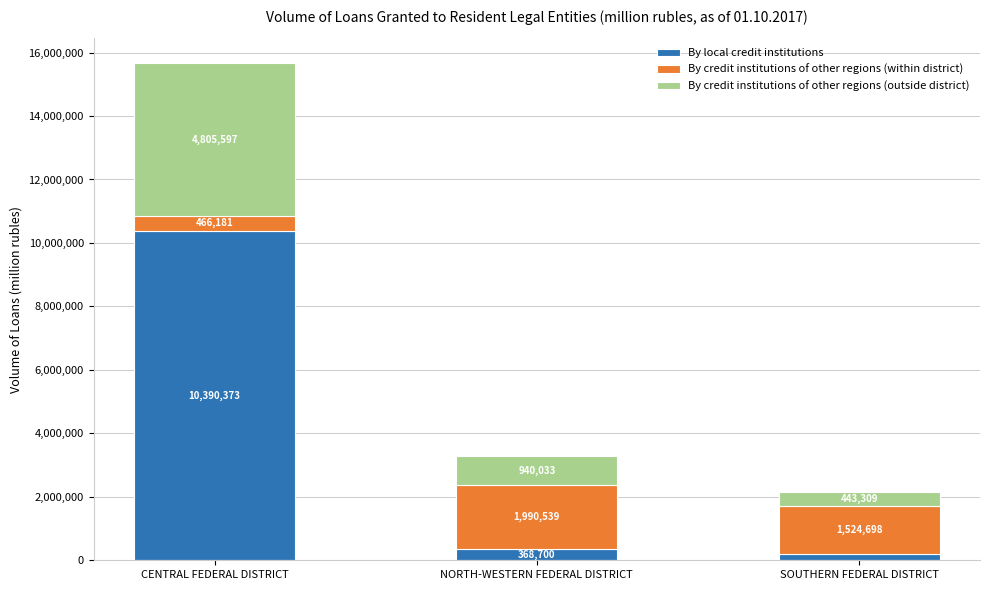

At which label does By local credit institutions reach its minimum?

SOUTHERN FEDERAL DISTRICT